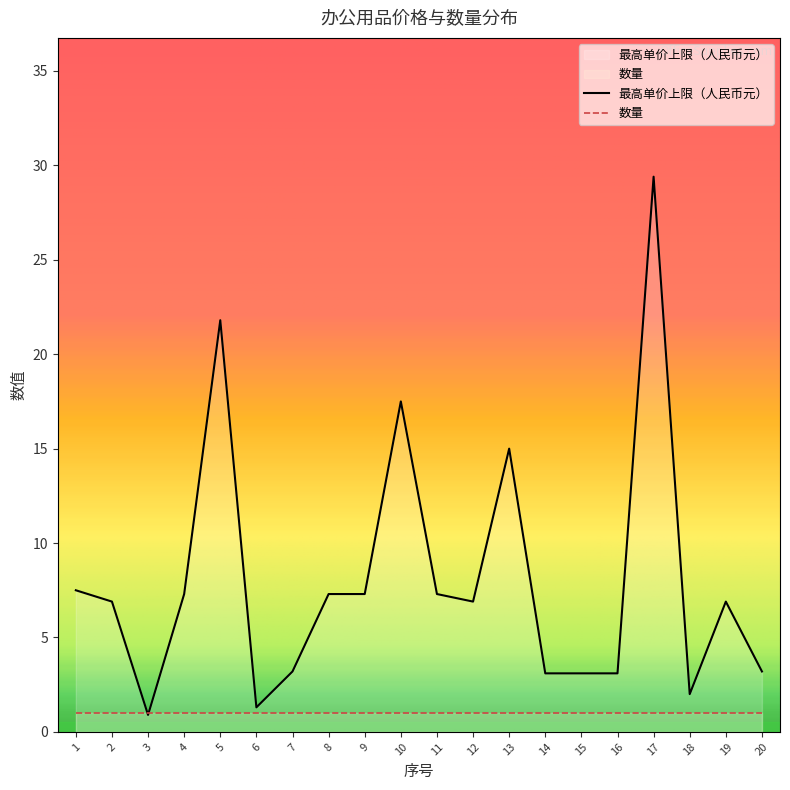

What is the difference between the maximum and minimum values?

28.5